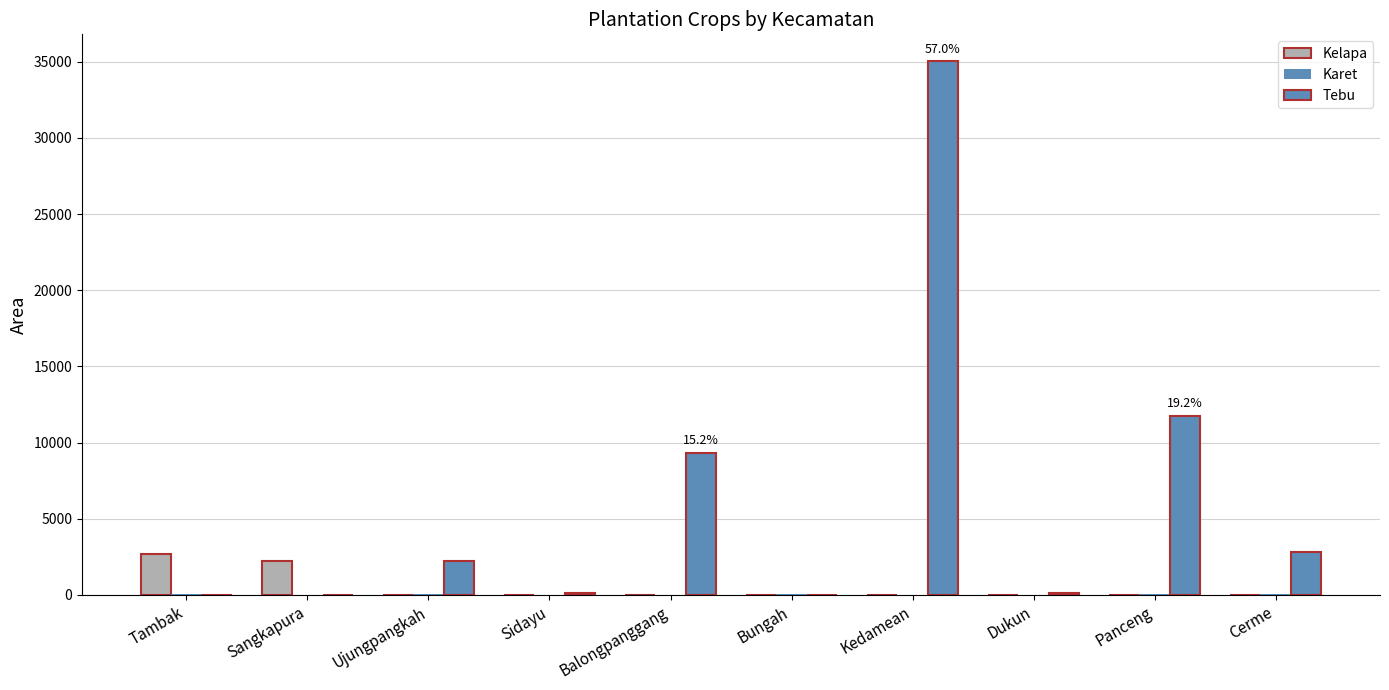

Reading left to right, what are all the values shown in this chart?

Kelapa: Tambak=2699	Sangkapura=2243	Ujungpangkah=23	Sidayu=17	Balongpanggang=13	Bungah=13	Kedamean=9	Dukun=7	Panceng=6	Cerme=5
Karet: Tambak=69	Sangkapura=5	Ujungpangkah=52	Sidayu=7	Balongpanggang=15	Bungah=47	Kedamean=31	Dukun=1	Panceng=44	Cerme=38
Tebu: Tambak=0	Sangkapura=0	Ujungpangkah=2250	Sidayu=148	Balongpanggang=9335	Bungah=0	Kedamean=35040	Dukun=98	Panceng=11775	Cerme=2829